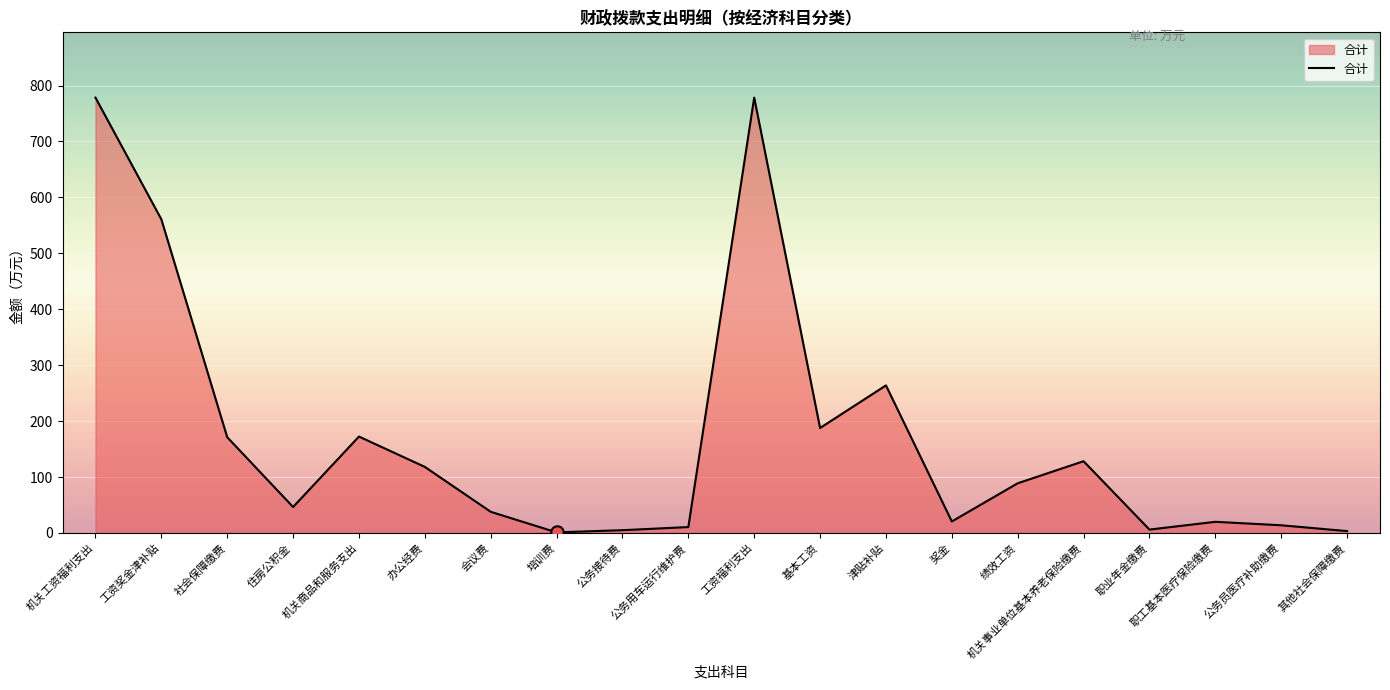

What is the change in value from 工资福利支出 to 基本工资?

-590.7